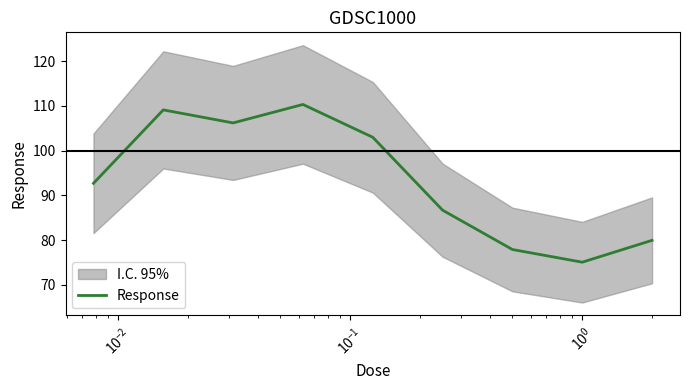

What is the lowest value of the Response series?

75.1